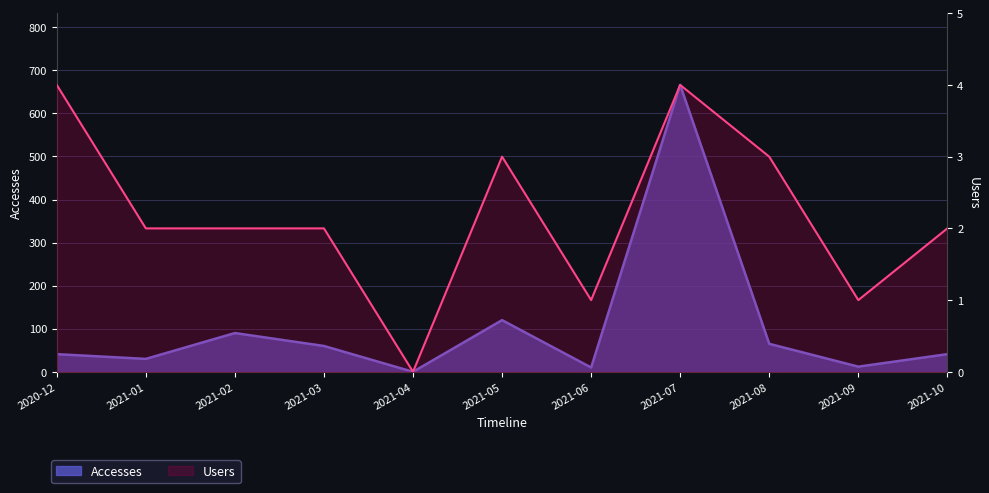

Where is the first local minimum for Users?

2021-04